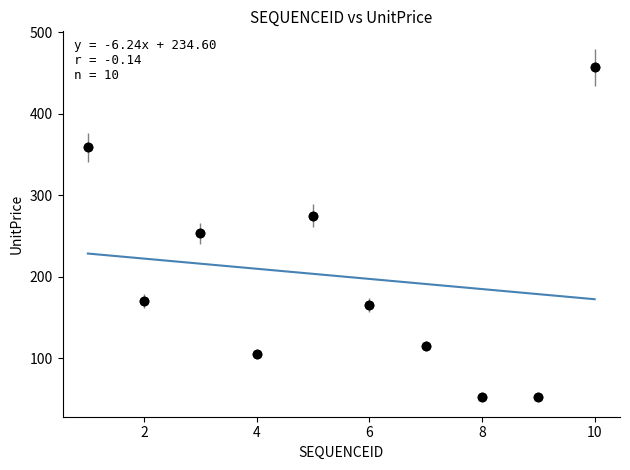

What is the range of X values (max minus min)?

9